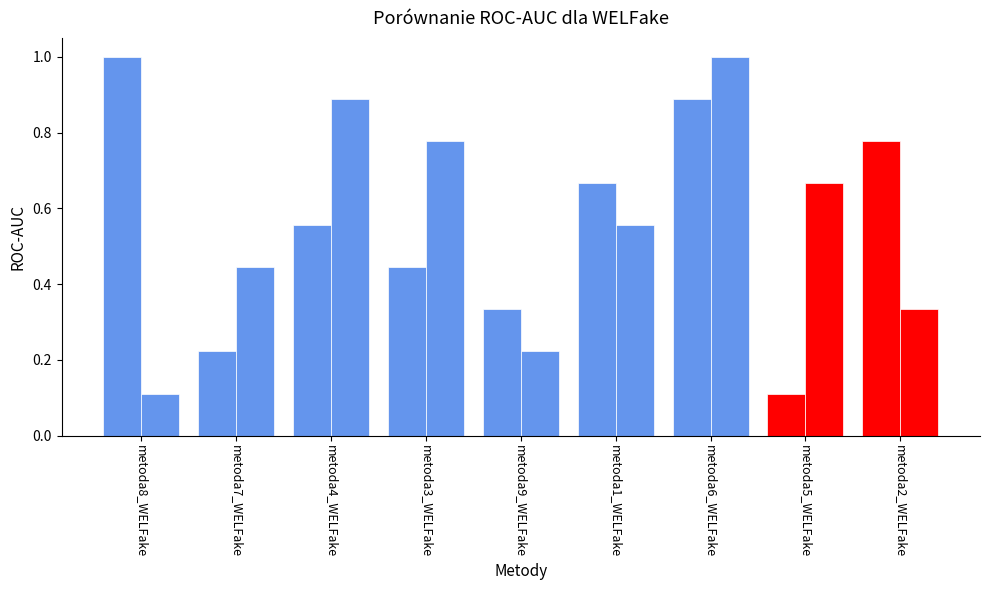

The value of col_6 at metoda6_WELFake is 1.0. True or false?

True